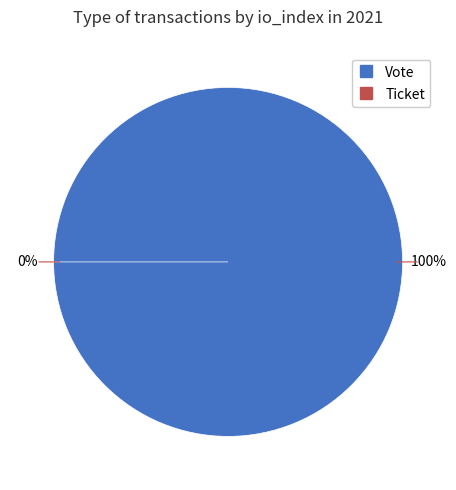

Count the number of slices in the pie.

2